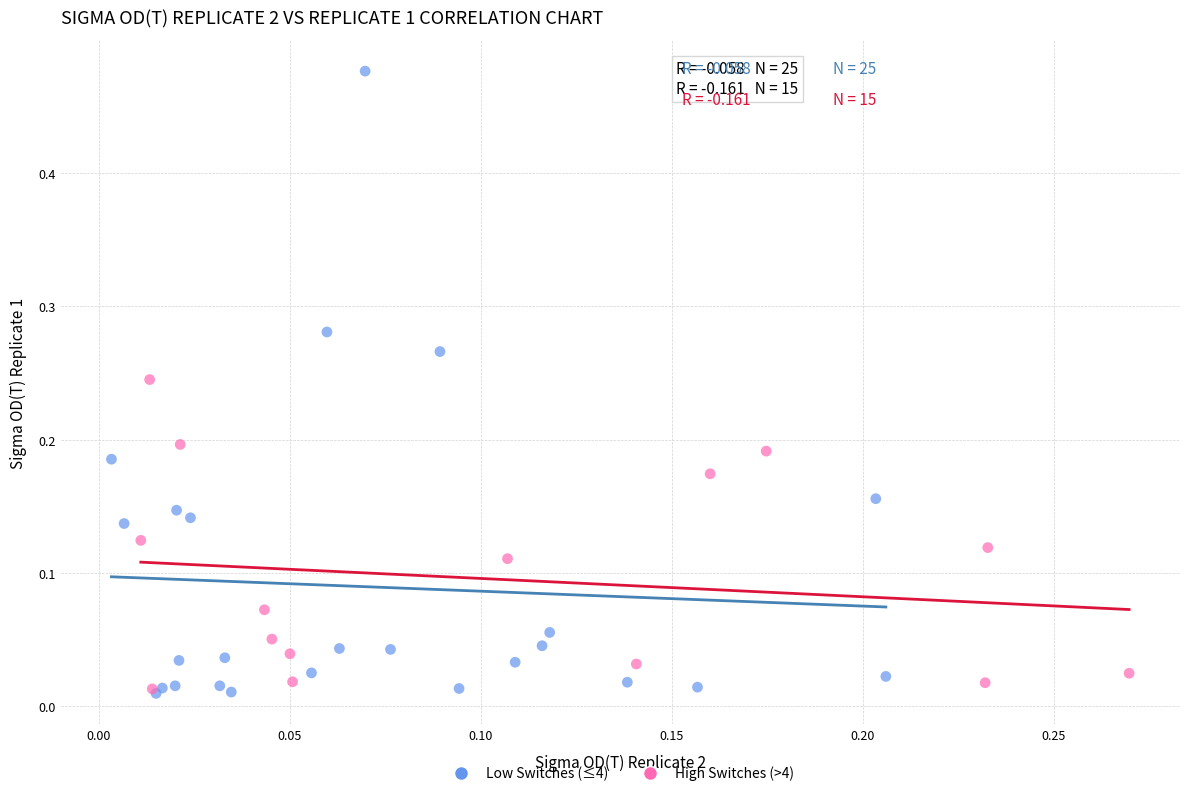

Which series has the widest spread of Y values?

Low Switches (≤4)